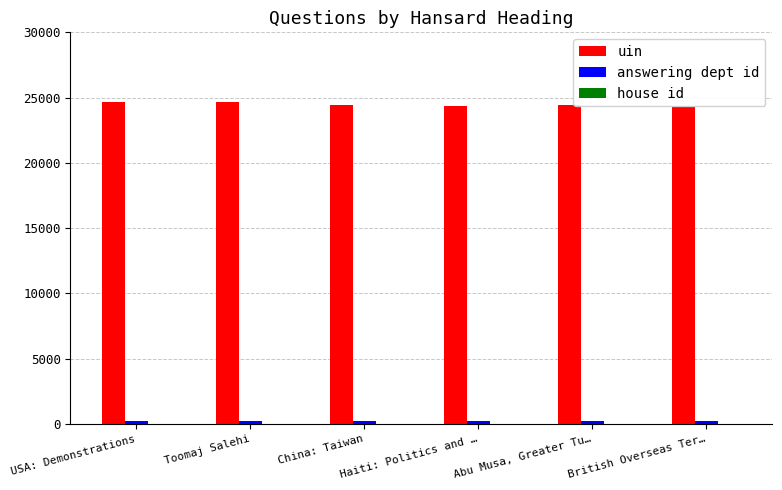

Which series has the largest total across all categories?

uin